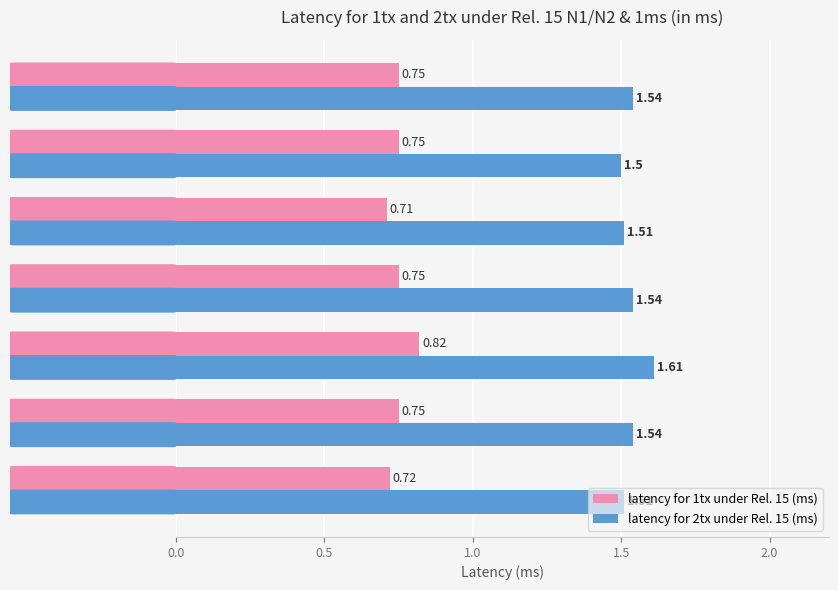

Between Sony and Nokia/NSB, which series saw the biggest shift?

latency for 2tx under Rel. 15 (ms)